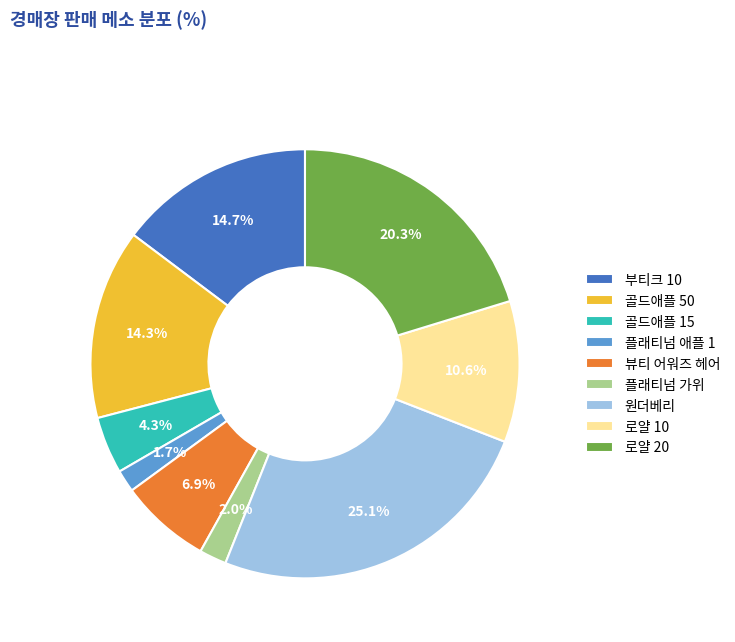

Which category has the biggest portion of the pie?

원더베리